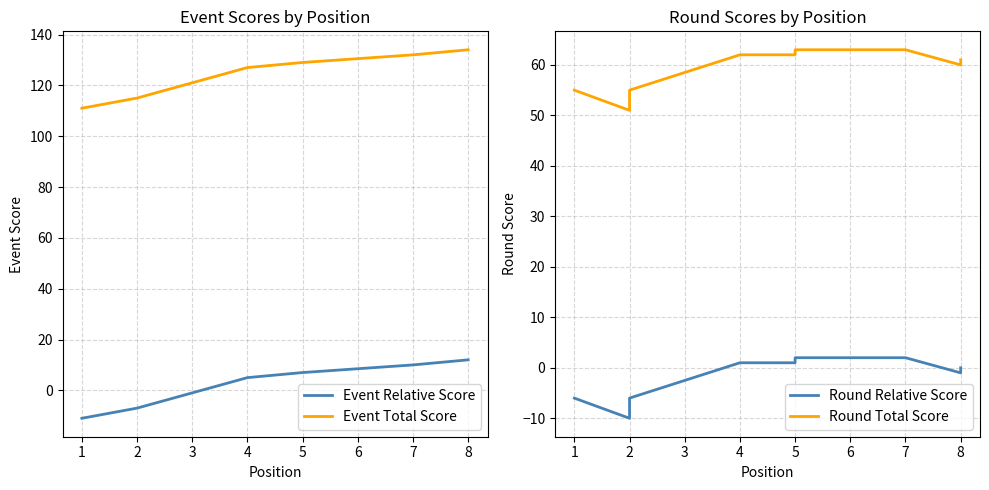

What is the sum of all Round Relative Score values?

-17